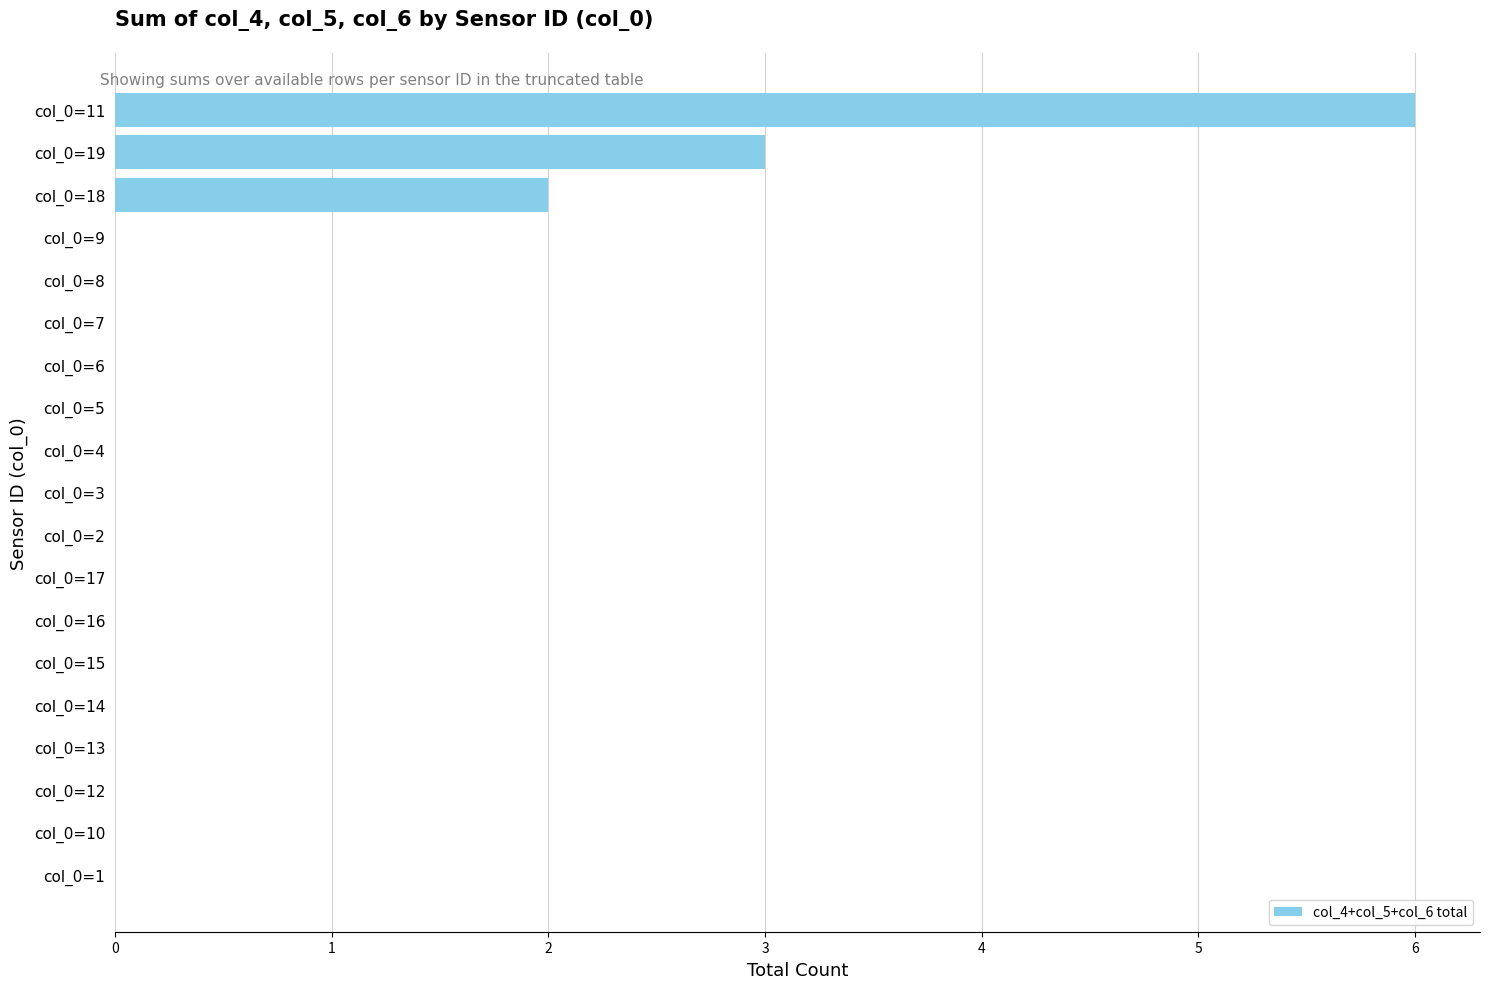

What is the maximum value shown in the chart?

6